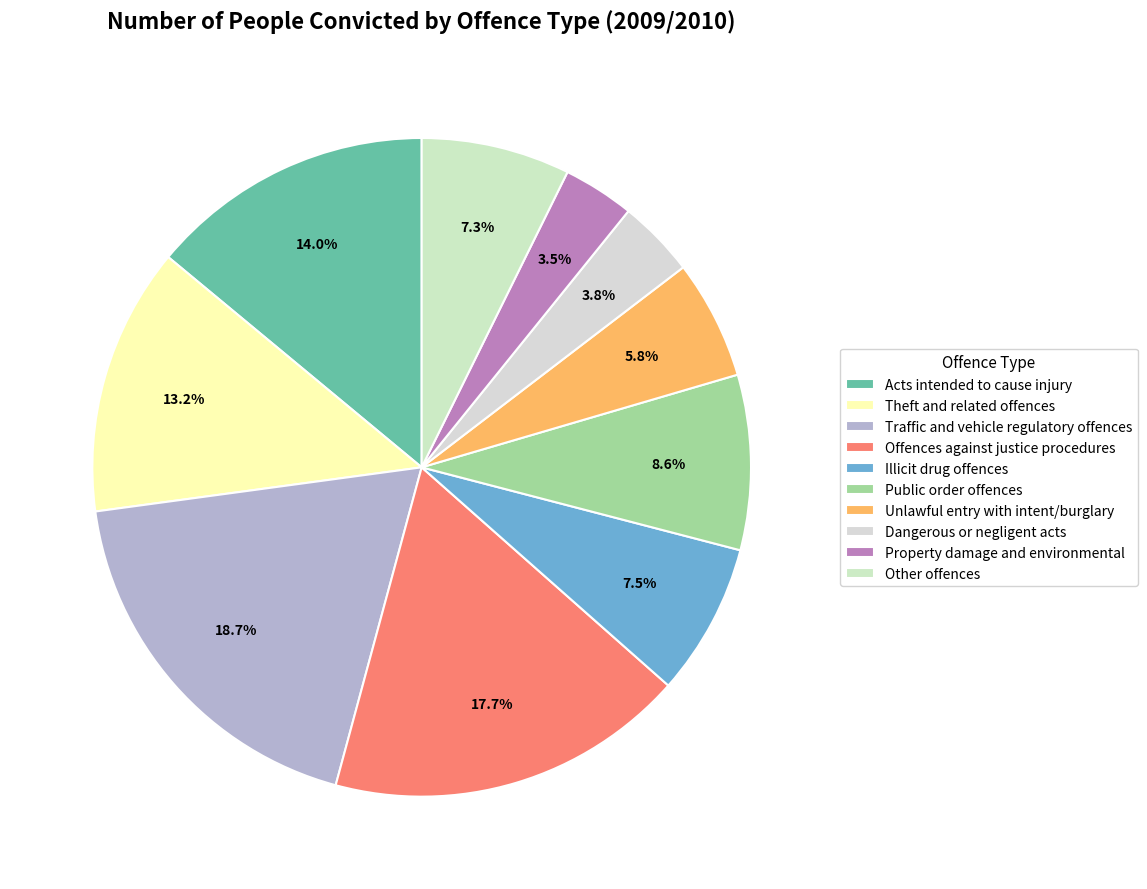

How many slices are in this pie chart?

10